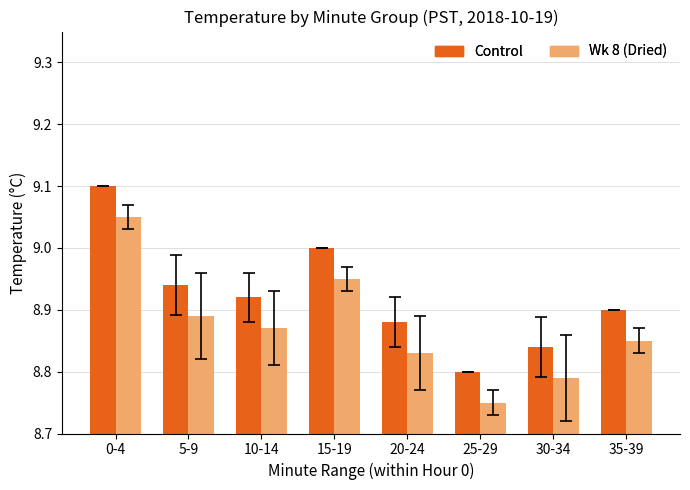

List the series in order of their peak value, highest first.

Control, Wk 8 (Dried)